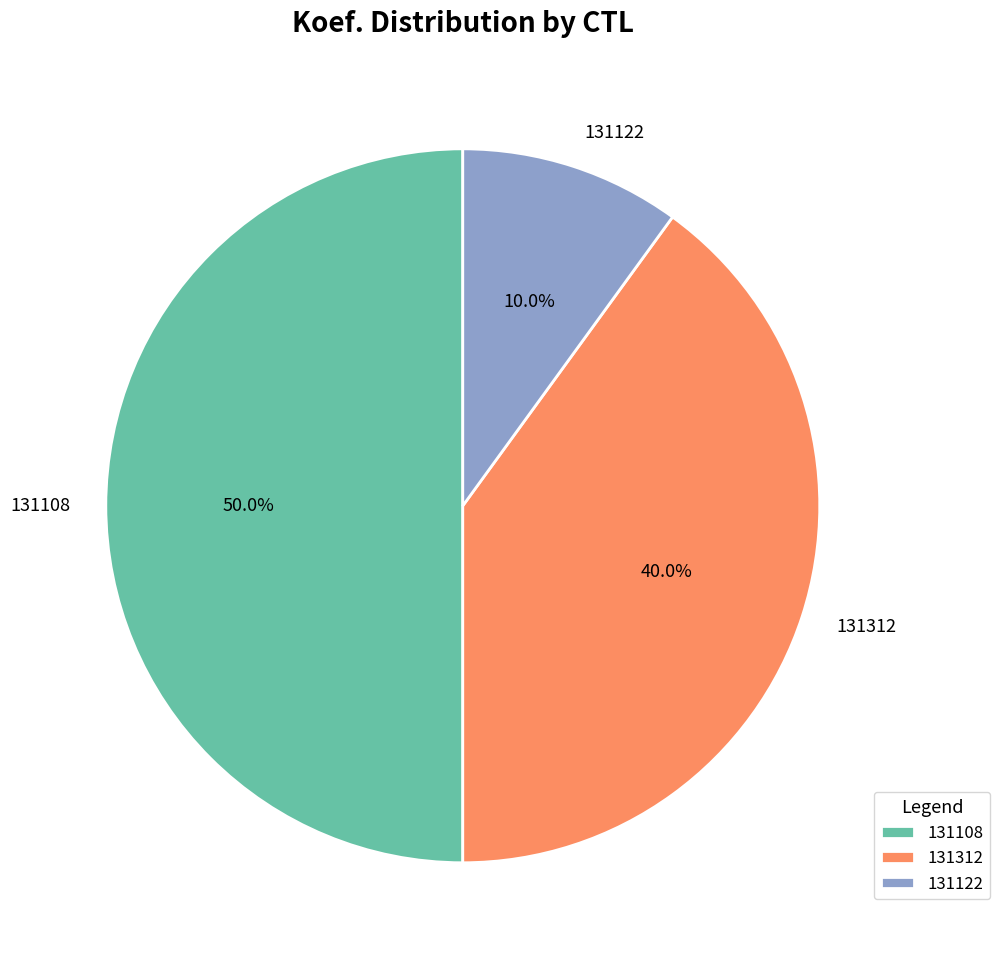

Which has a higher value, 131108 or 131122?

131108